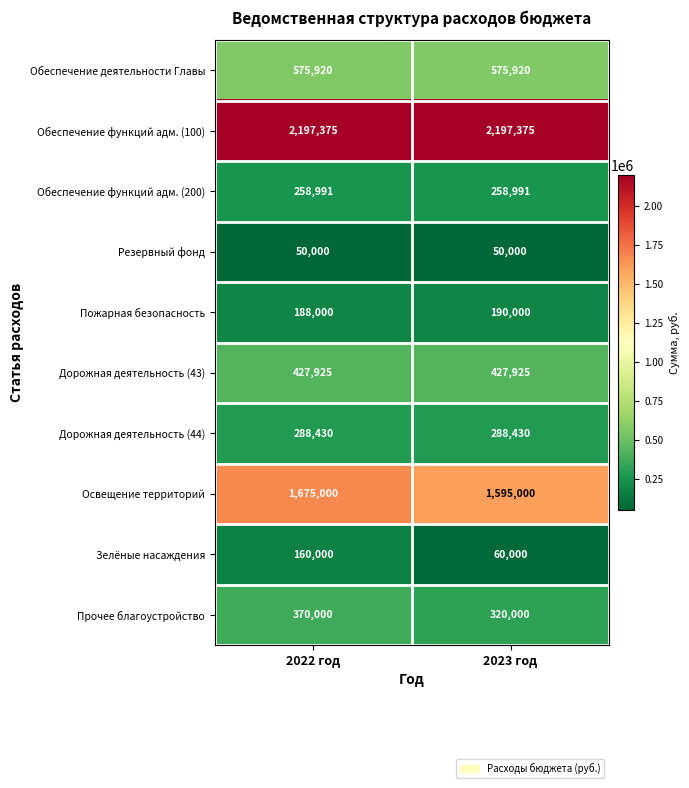

Reading left to right, list all the values displayed in this chart.

Обеспечение деятельности Главы: 575920	575920
Обеспечение функций адм. (100): 2197375	2197375
Обеспечение функций адм. (200): 258991	258991
Резервный фонд: 50000	50000
Пожарная безопасность: 188000	190000
Дорожная деятельность (43): 427925	427925
Дорожная деятельность (44): 288430	288430
Освещение территорий: 1675000	1595000
Зелёные насаждения: 160000	60000
Прочее благоустройство: 370000	320000